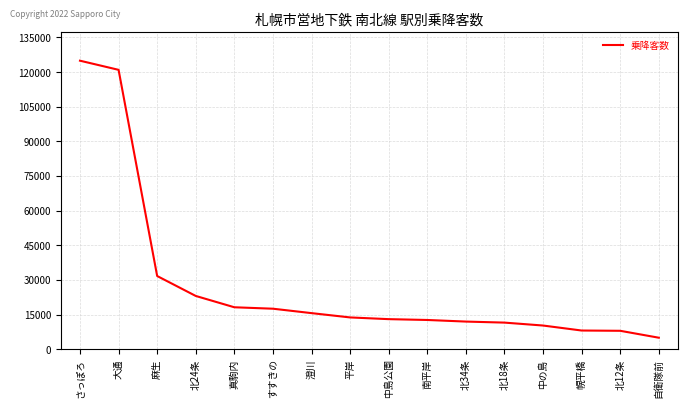

Is it true that the value at 中島公園 is 13040?

True